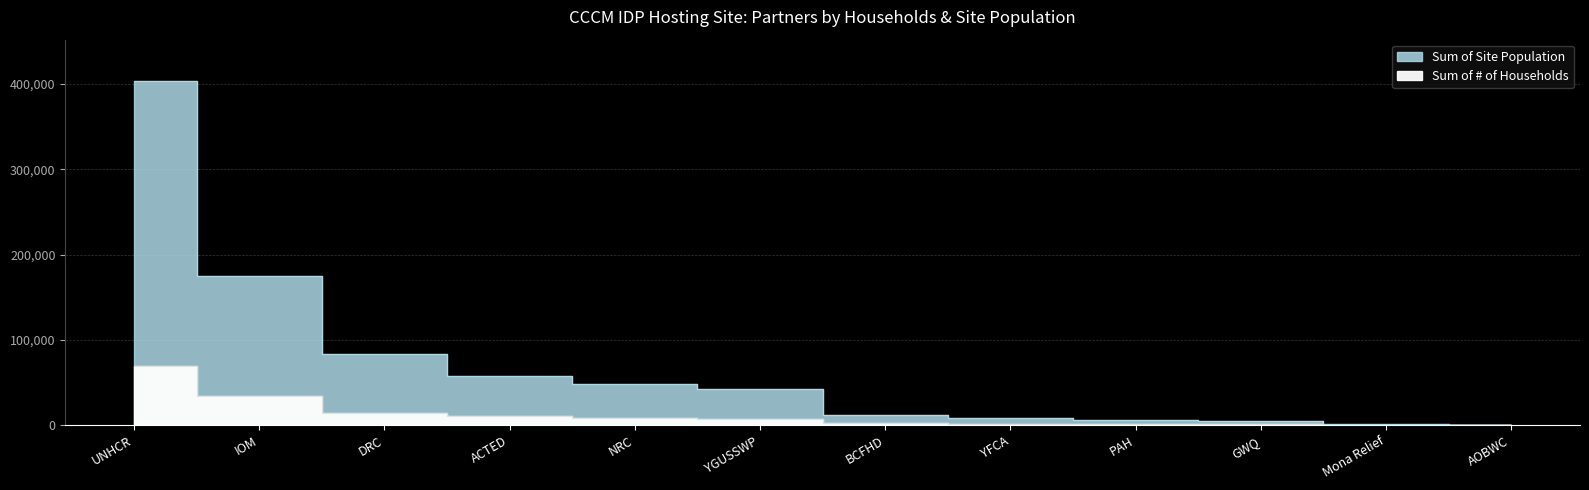

At which label is Sum of # of Households closest to 34864?

IOM